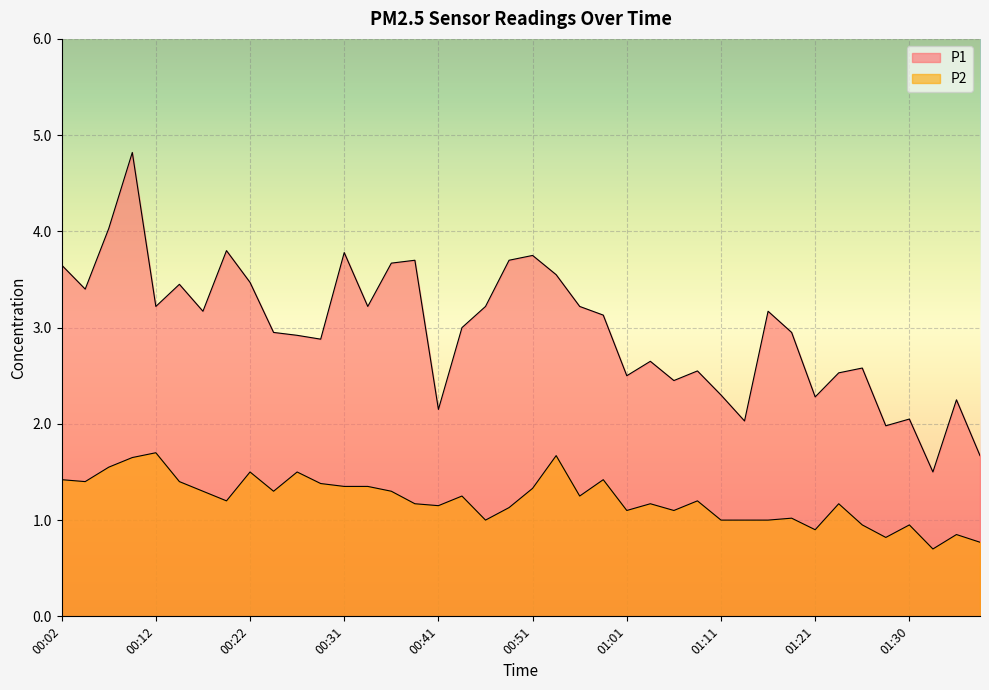

At which category does P1 reach its first local valley?

00:04